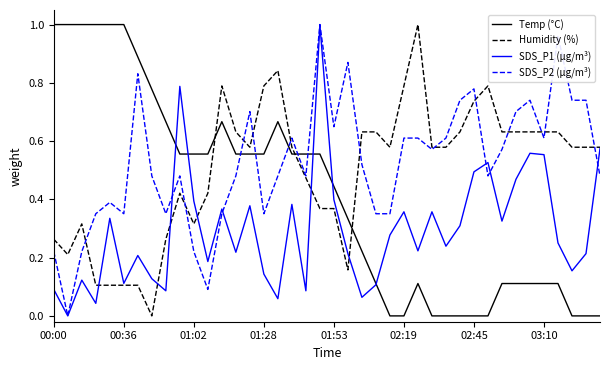

True or false: SDS_P2 (µg/m³) and Temp (°C) cross at least once.

True